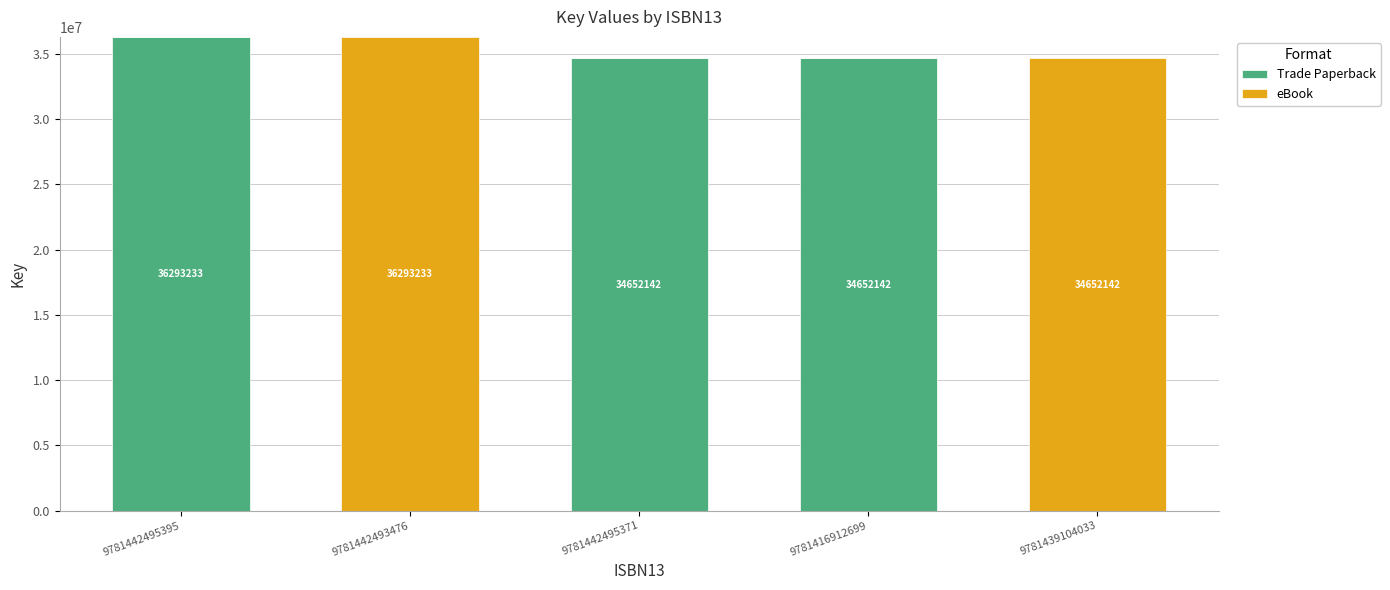

What is the sum of the Trade Paperback values at 9781439104033 and 9781442495371?

34652142